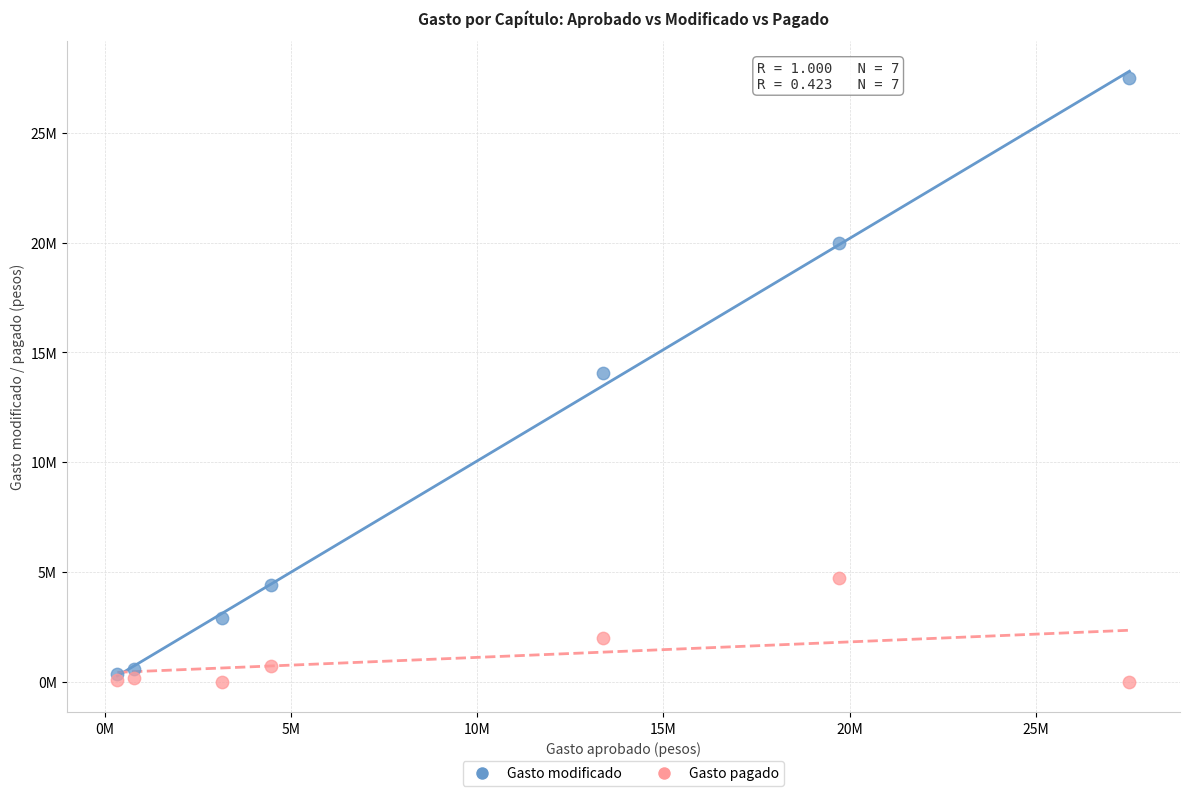

Which series has the widest spread of Y values?

Gasto modificado